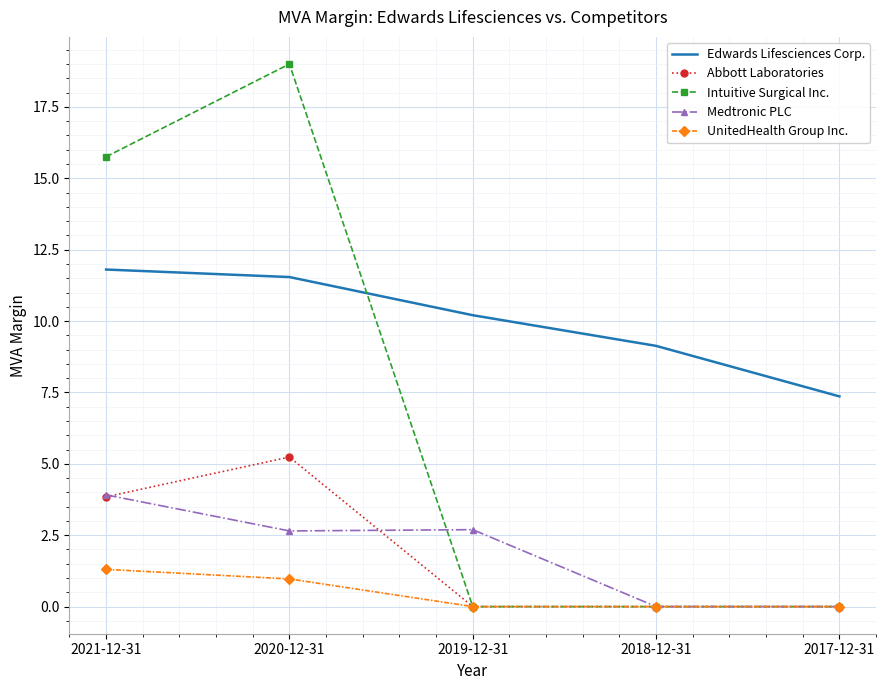

Where is Edwards Lifesciences Corp. nearest to the value 9?

2018-12-31